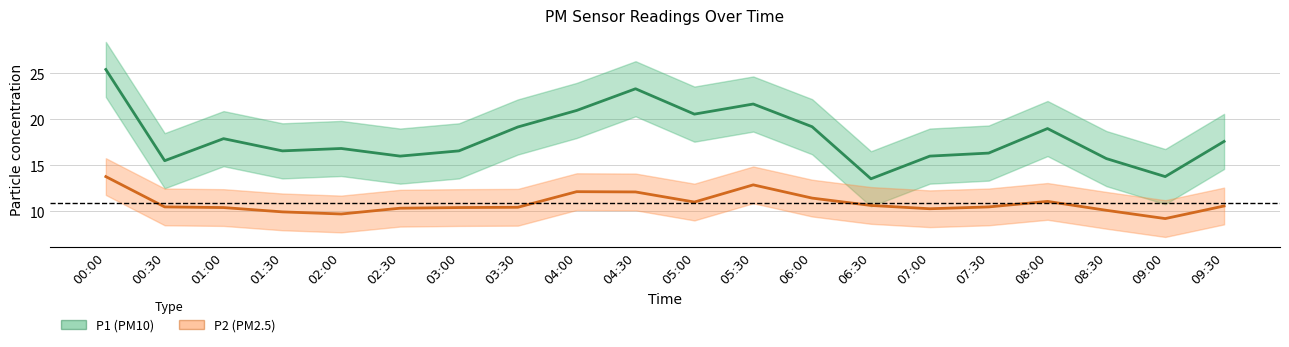

True or false: P1 (PM10) has a value of 29.6 at 02:00.

False